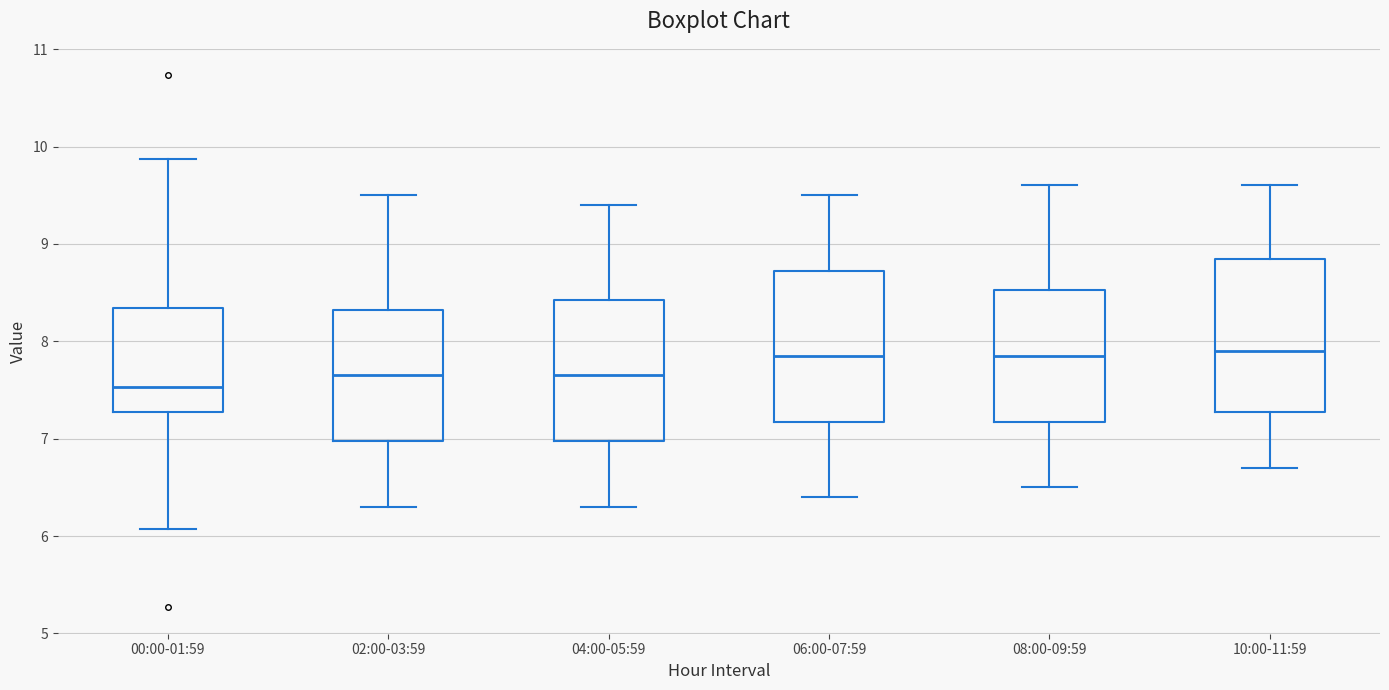

Reading left to right, read every box against the y-axis: the position of its median line, the range the box covers, and the ends of its whiskers. The values are not printed on the chart, so give them approximately, as read against the axis.

00:00-01:59: median 7.5, box 7.3 to 8.3, whiskers 6.1 to 9.9
02:00-03:59: median 7.7, box 7.0 to 8.3, whiskers 6.3 to 9.5
04:00-05:59: median 7.7, box 7.0 to 8.4, whiskers 6.3 to 9.4
06:00-07:59: median 7.9, box 7.2 to 8.7, whiskers 6.4 to 9.5
08:00-09:59: median 7.9, box 7.2 to 8.5, whiskers 6.5 to 9.6
10:00-11:59: median 7.9, box 7.3 to 8.9, whiskers 6.7 to 9.6